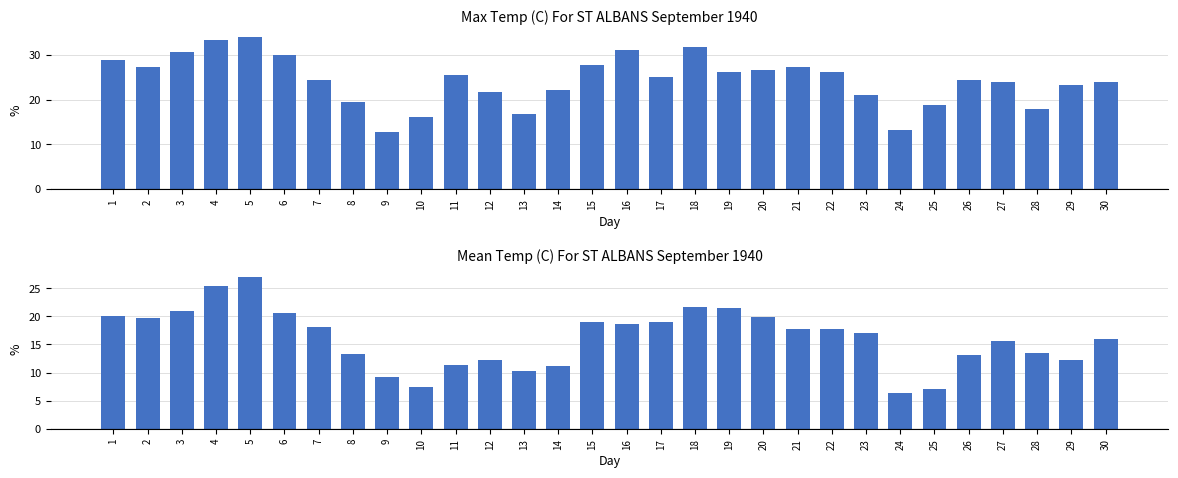

What is the greatest value displayed?

33.9